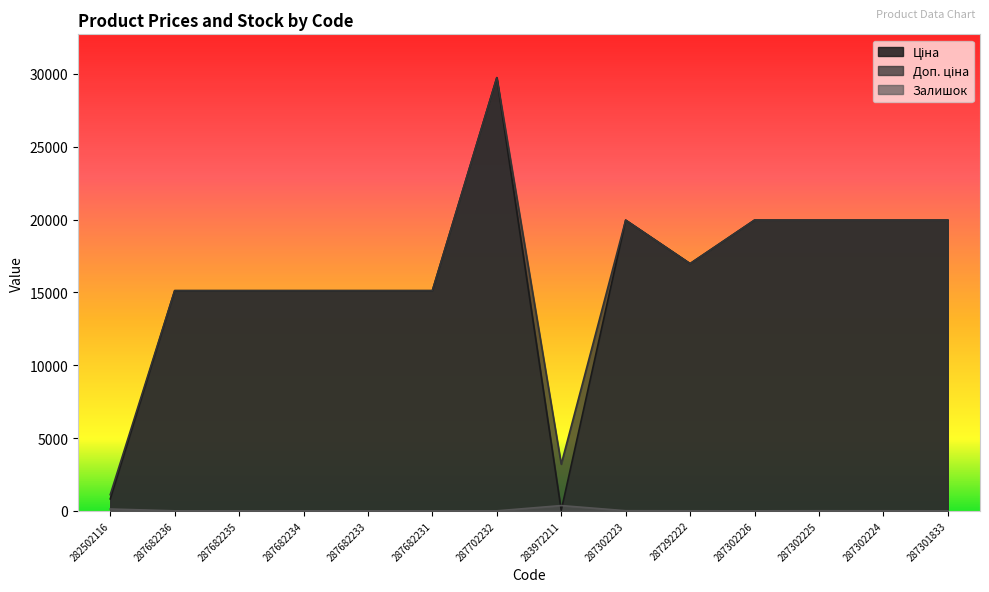

At which category does Доп. ціна reach its first local peak?

287702232